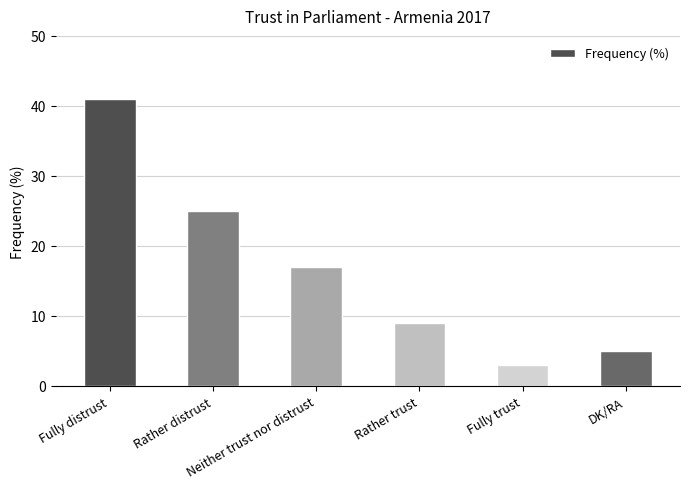

The value at Fully distrust is 41. True or false?

True